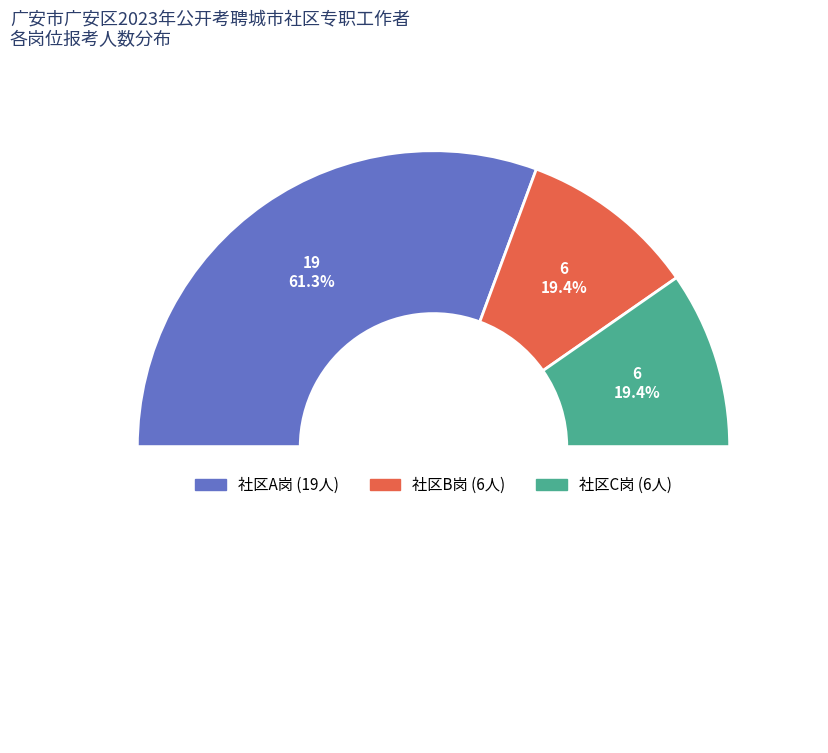

What is the smallest slice in the pie chart?

社区B岗